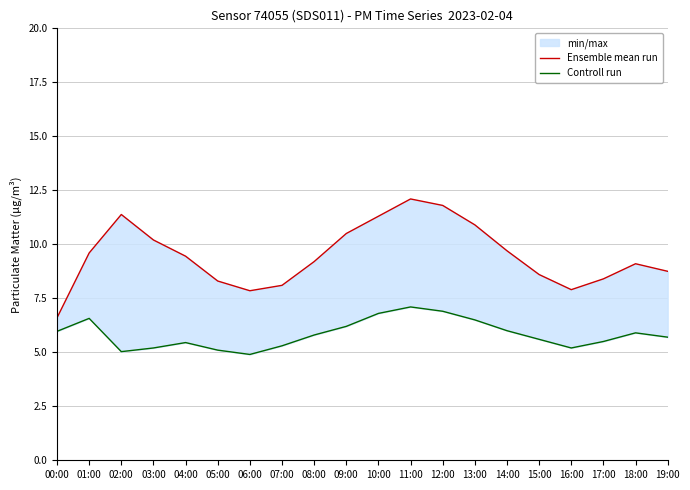

What is the greatest value displayed?

12.1